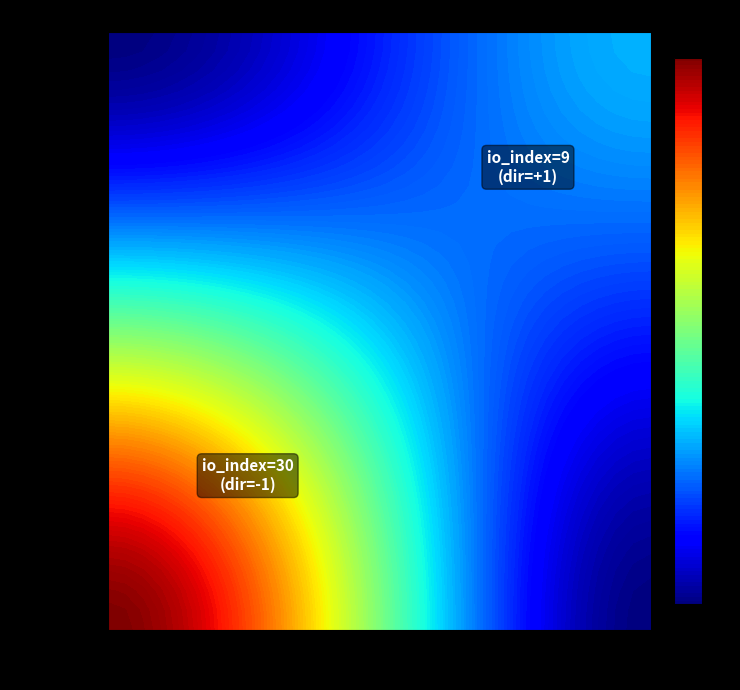

Reading left to right, transcribe all the data shown in this chart.

300bcd95b179786262bf0926989d8e908ac76cf: direction=-1	io_index=30
52708e10ccbd7057cf11ca86e6c873dd060d84a: direction=1	io_index=9